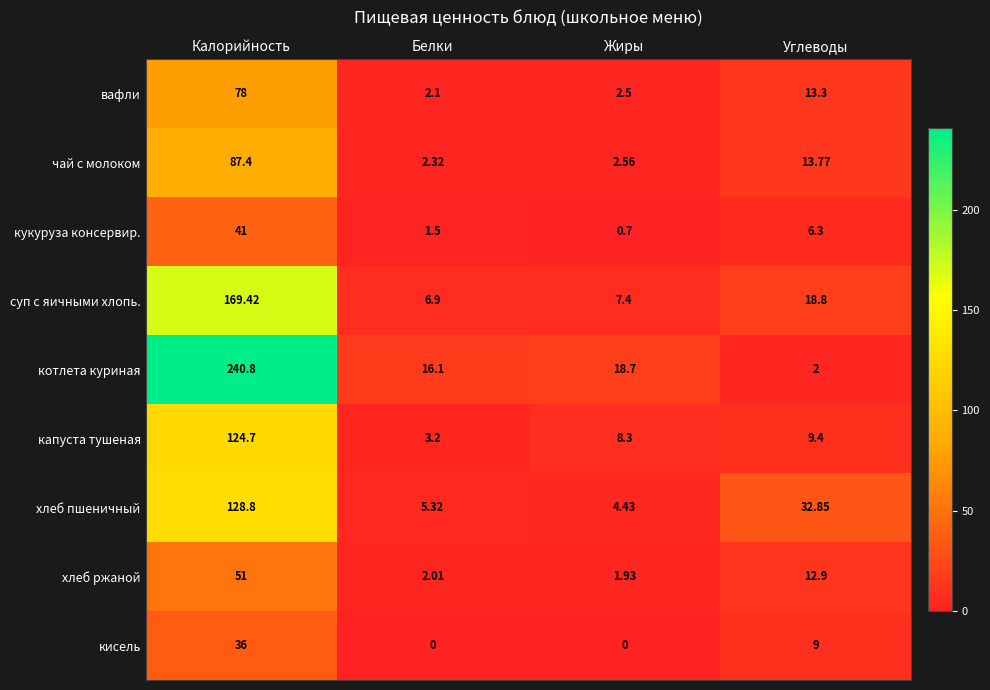

What is the greatest value displayed?

240.8